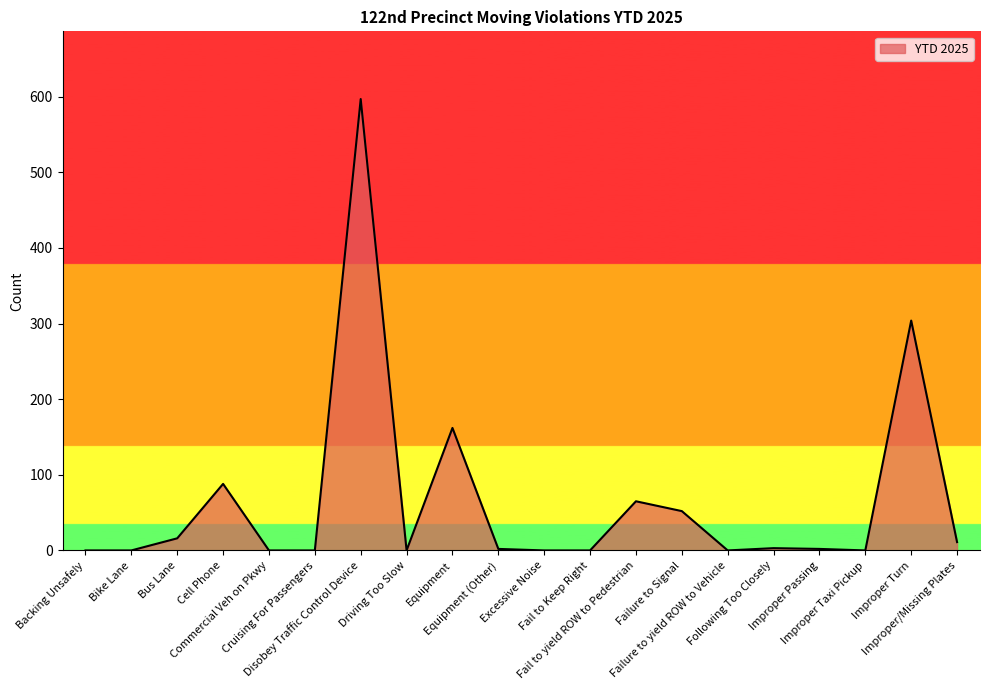

List the labels in order of value, largest first.

Disobey Traffic Control Device, Improper Turn, Equipment, Cell Phone, Fail to yield ROW to Pedestrian, Failure to Signal, Bus Lane, Improper/Missing Plates, Following Too Closely, Equipment (Other), Improper Passing, Backing Unsafely, Bike Lane, Commercial Veh on Pkwy, Cruising For Passengers, Driving Too Slow, Excessive Noise, Fail to Keep Right, Failure to yield ROW to Vehicle, Improper Taxi Pickup